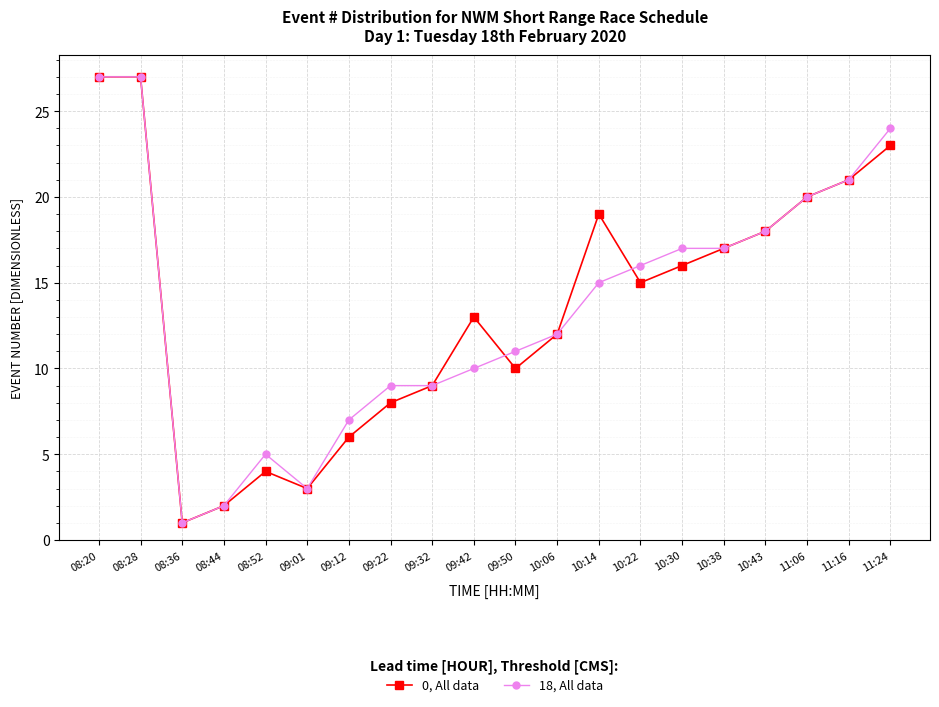

What value does the 0, All data series have at 09:50, to the nearest 10?

10